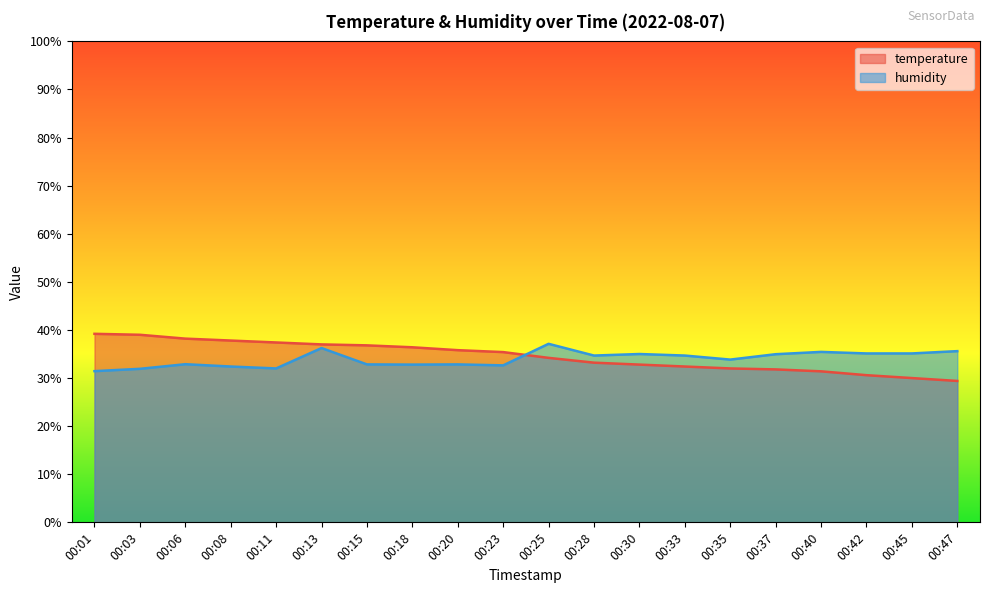

Rank the series by their average value, from lowest to highest.

humidity, temperature